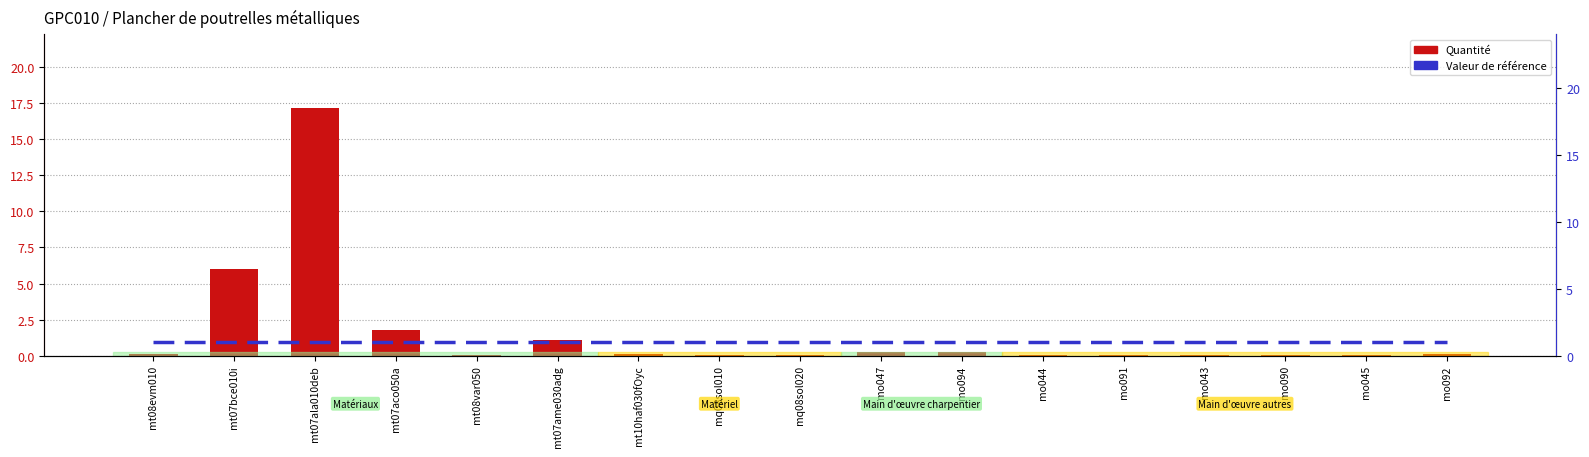

At which label is Quantité closest to 8?

mt07bce010i